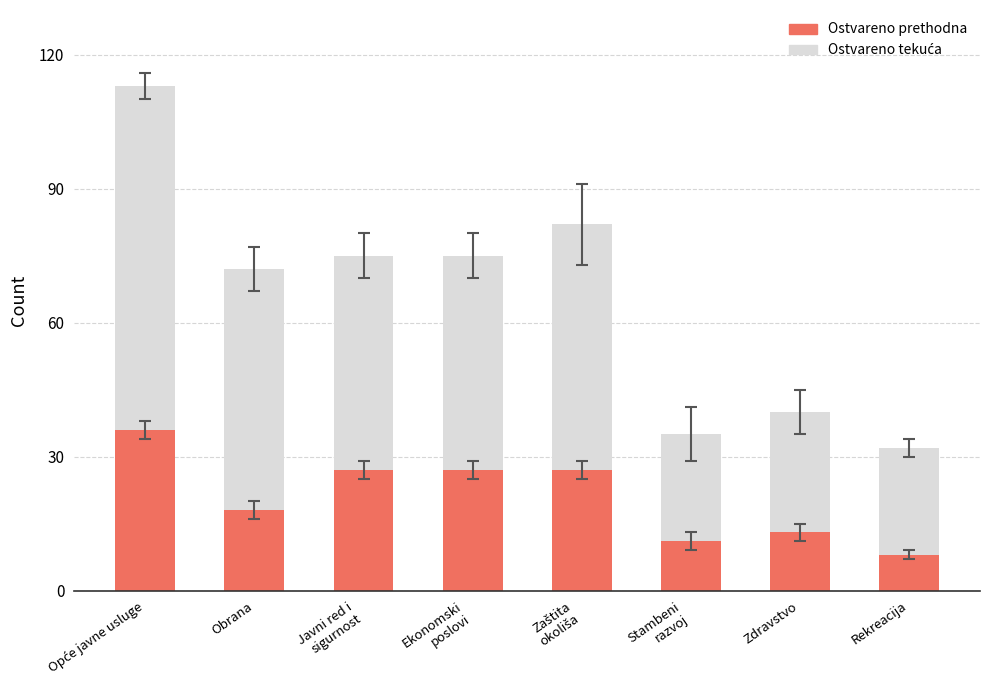

How many data points in Ostvareno tekuća are less than 75?

4